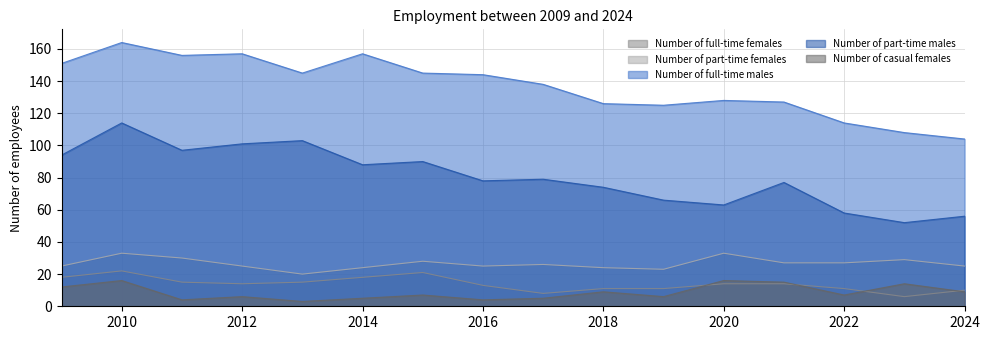

Read the Number of part-time males value at 2013.

103